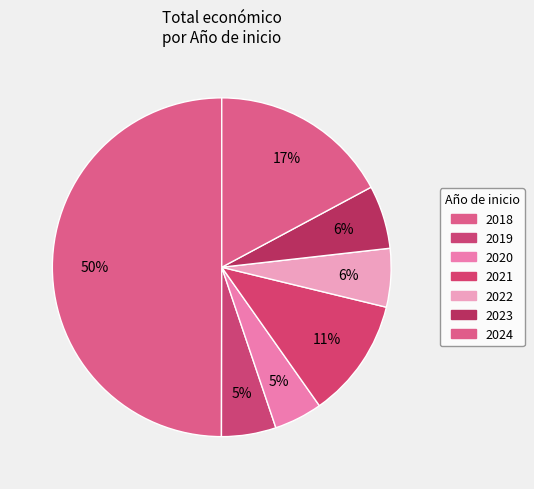

Which slice is the largest?

2018